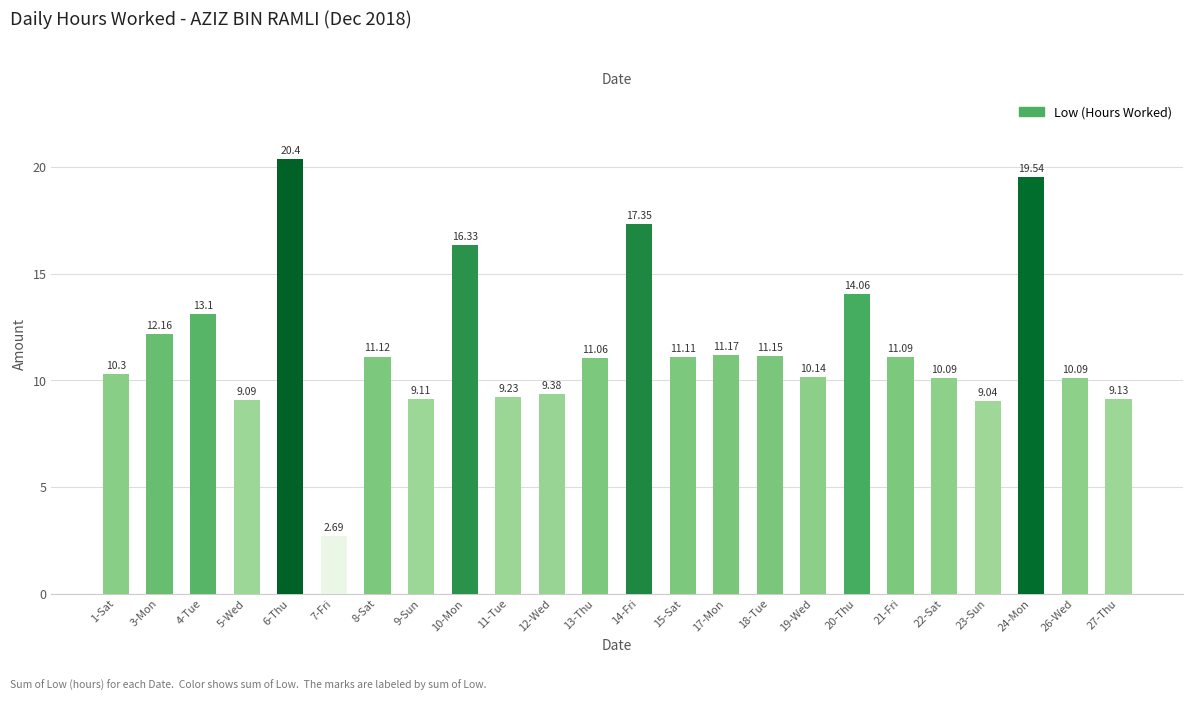

What is the change in value from 20-Thu to 23-Sun?

-5.0